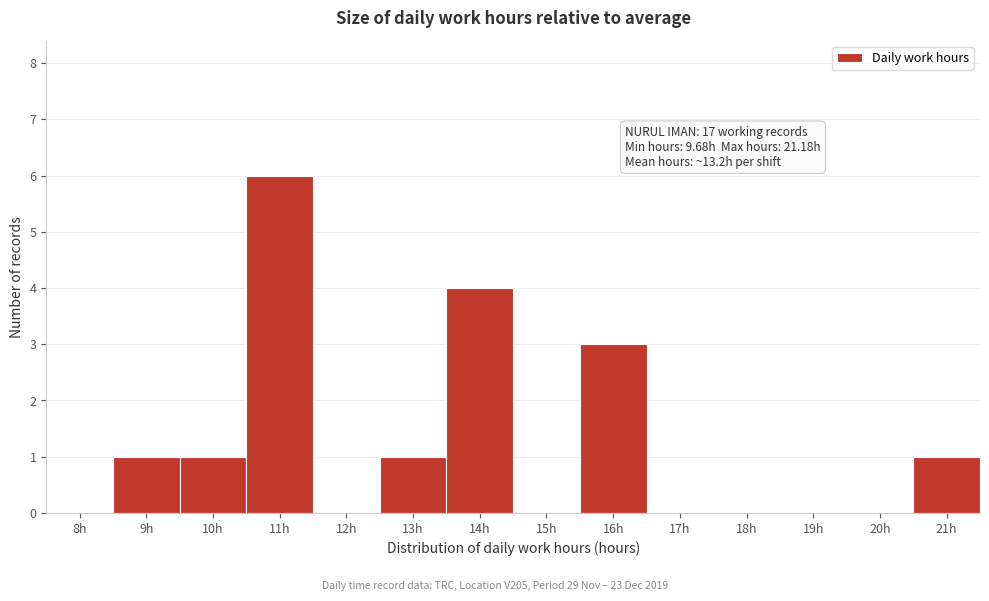

Reading right to left, what are all the values shown in this chart?

21h=1	20h=0	19h=0	18h=0	17h=0	16h=3	15h=0	14h=4	13h=1	12h=0	11h=6	10h=1	9h=1	8h=0